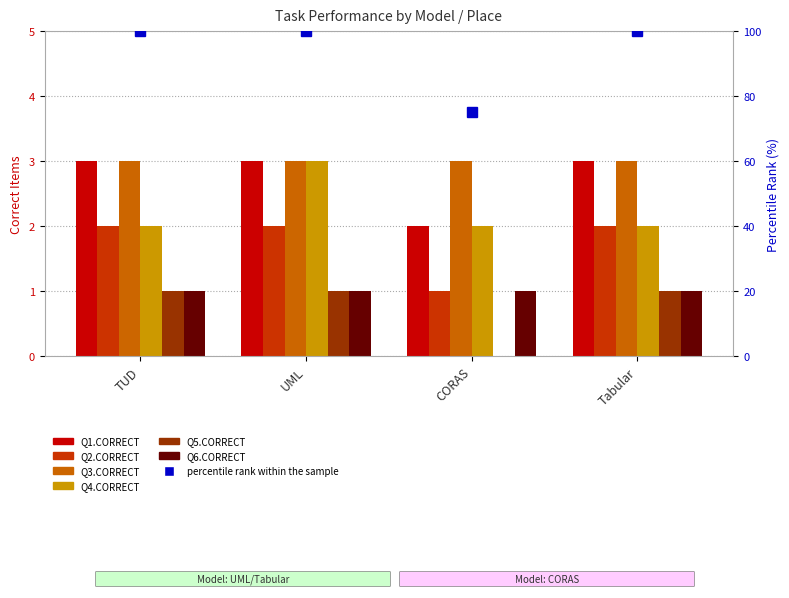

What is the value of the Q1.CORRECT bar at the 1st from the left?

3